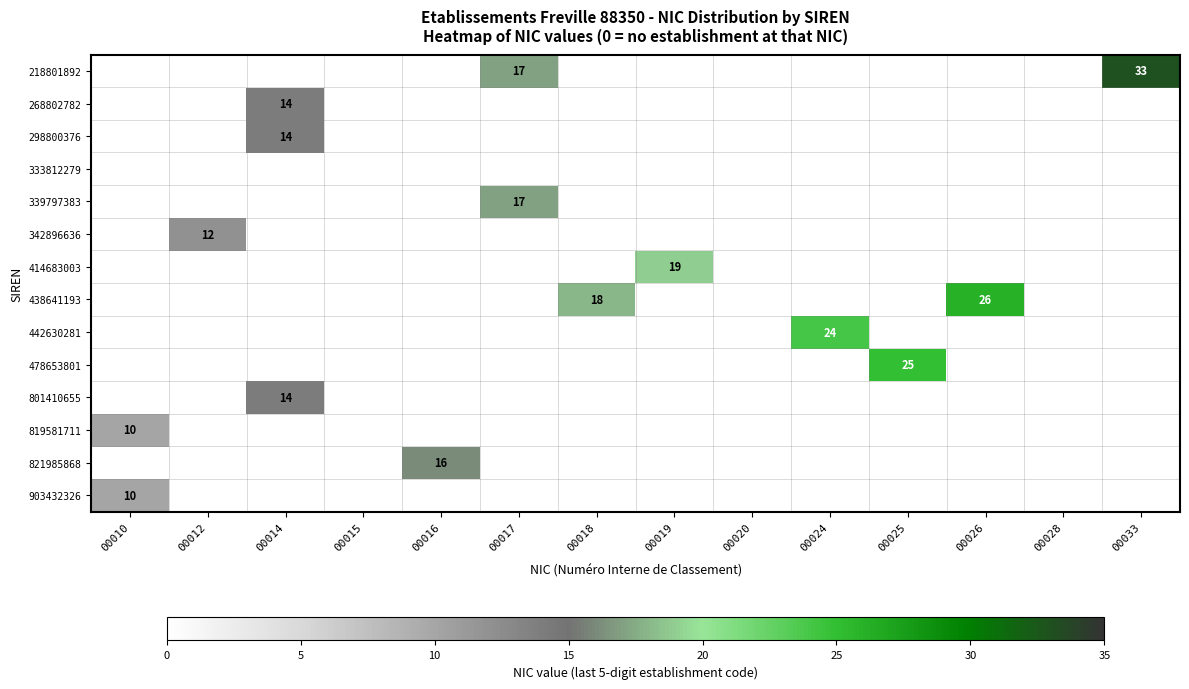

Is it true that 438641193 equals 18 at 00018?

True